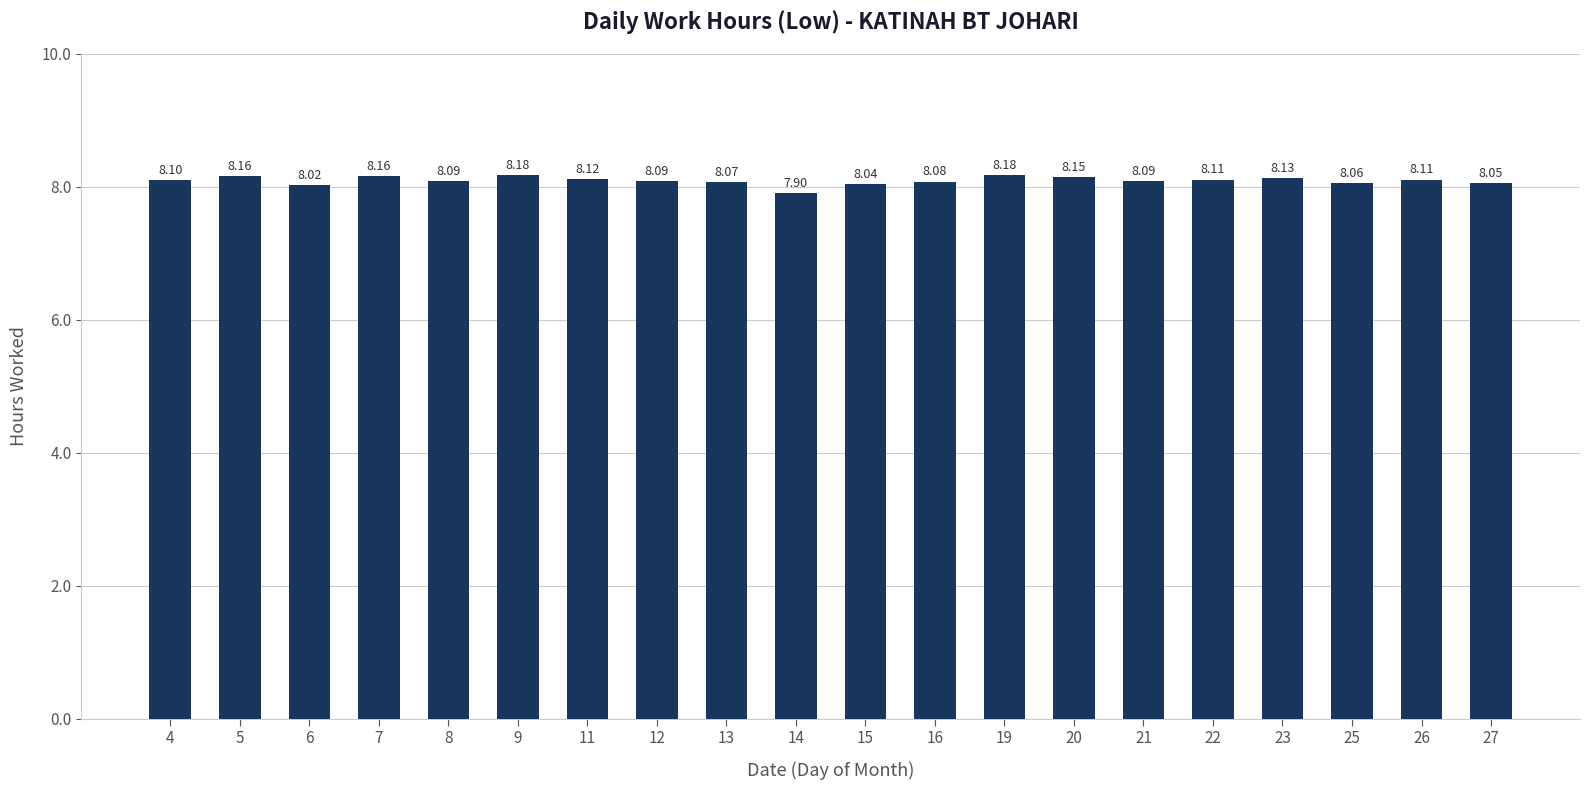

Between 4 and 12, which is larger?

4